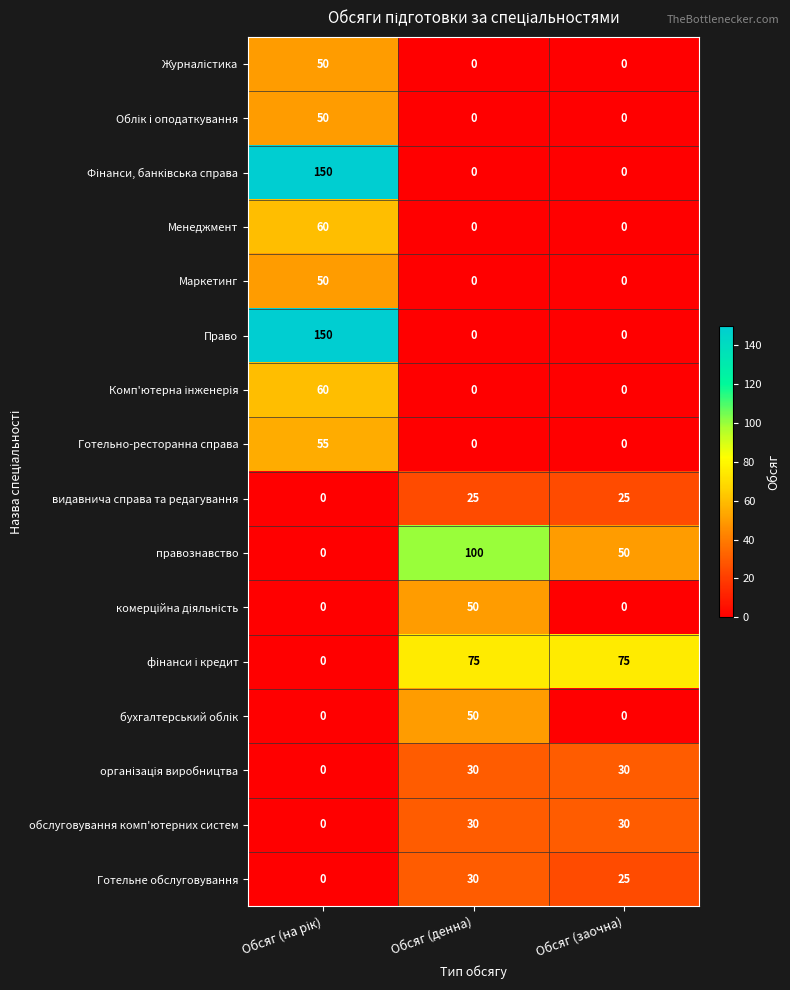

How many categories are shown in the chart?

3